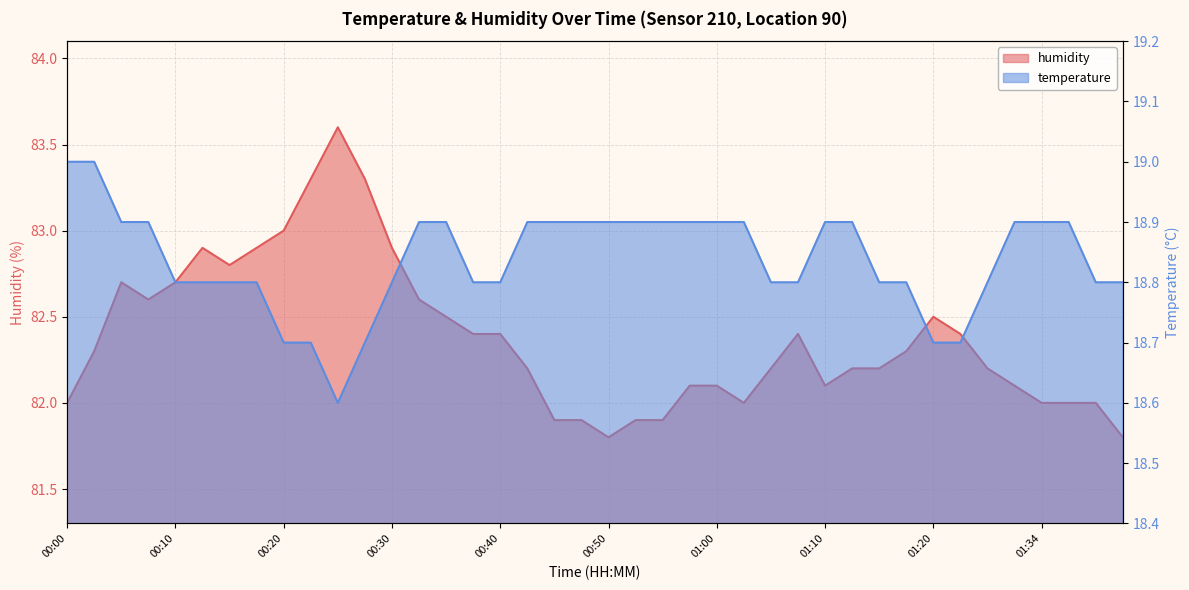

Where is temperature nearest to the value 18?

00:25